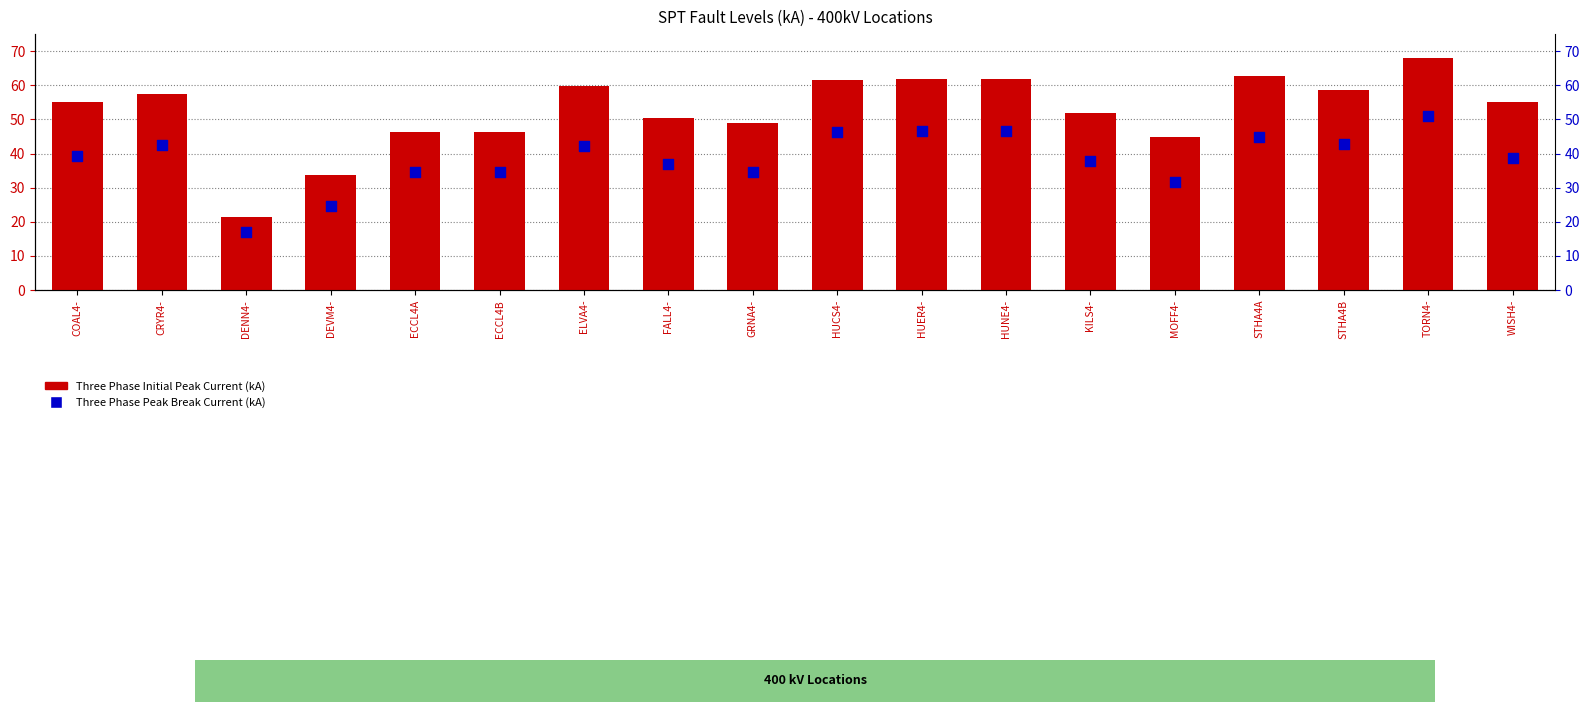

Is the value of Three Phase Initial Peak Current (kA) at HUER4- greater than the value of Three Phase Peak Break Current (kA) at HUCS4-?

Yes